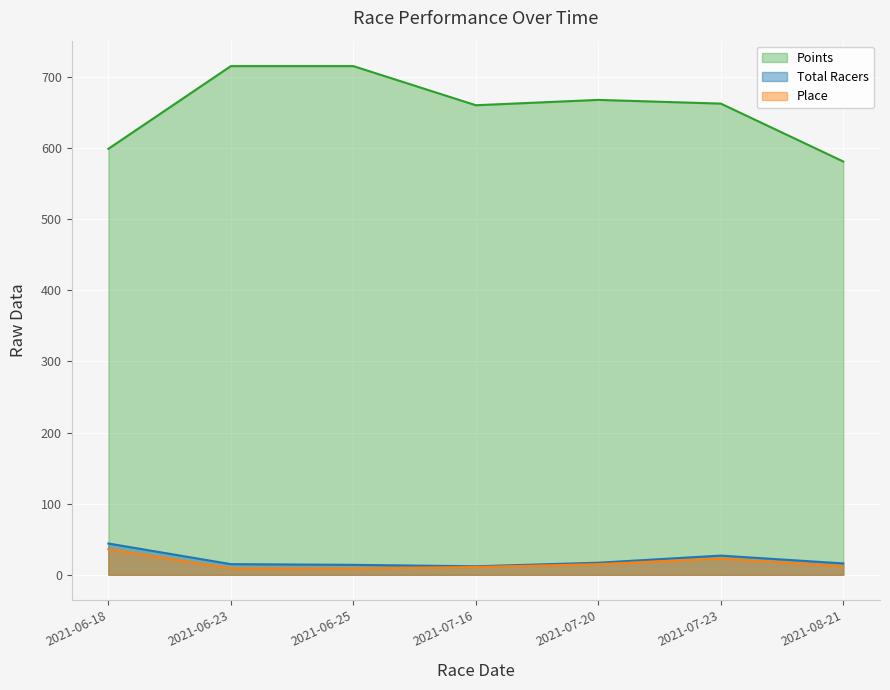

How many values in the Place series are below 12?

3